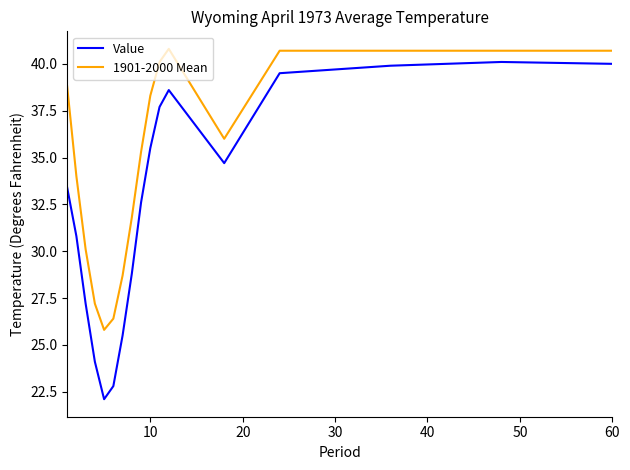

In 1901-2000 Mean, how many points are lower than both neighbors (excluding endpoints)?

2